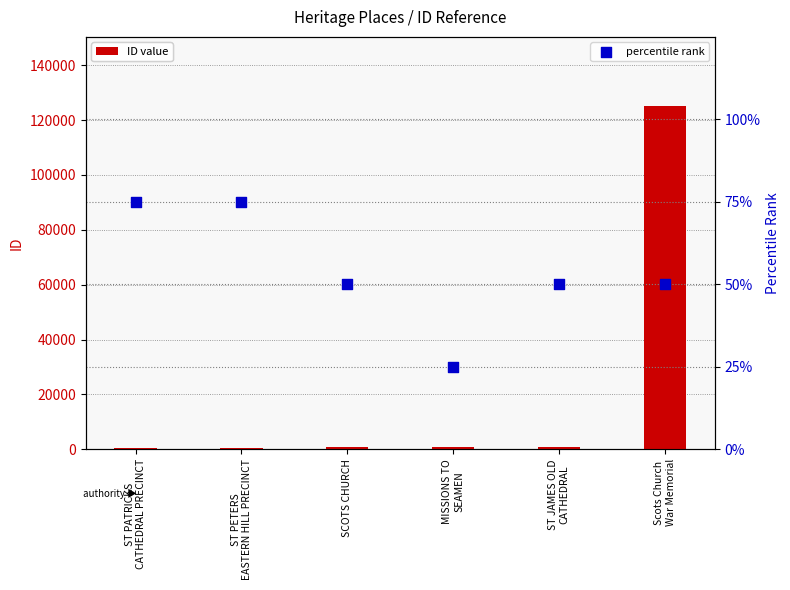

Which series contains the lowest Y value?

percentile rank